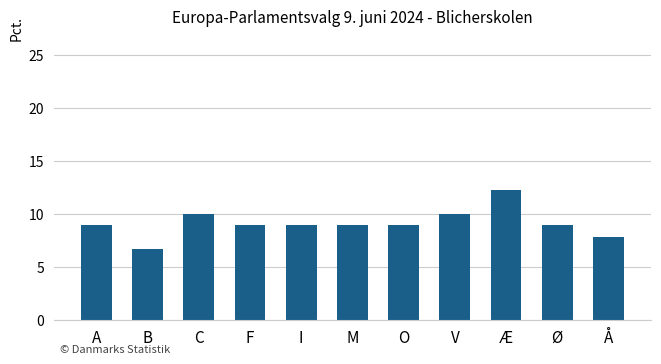

Are the bars grouped side by side (vs. stacked)?

No